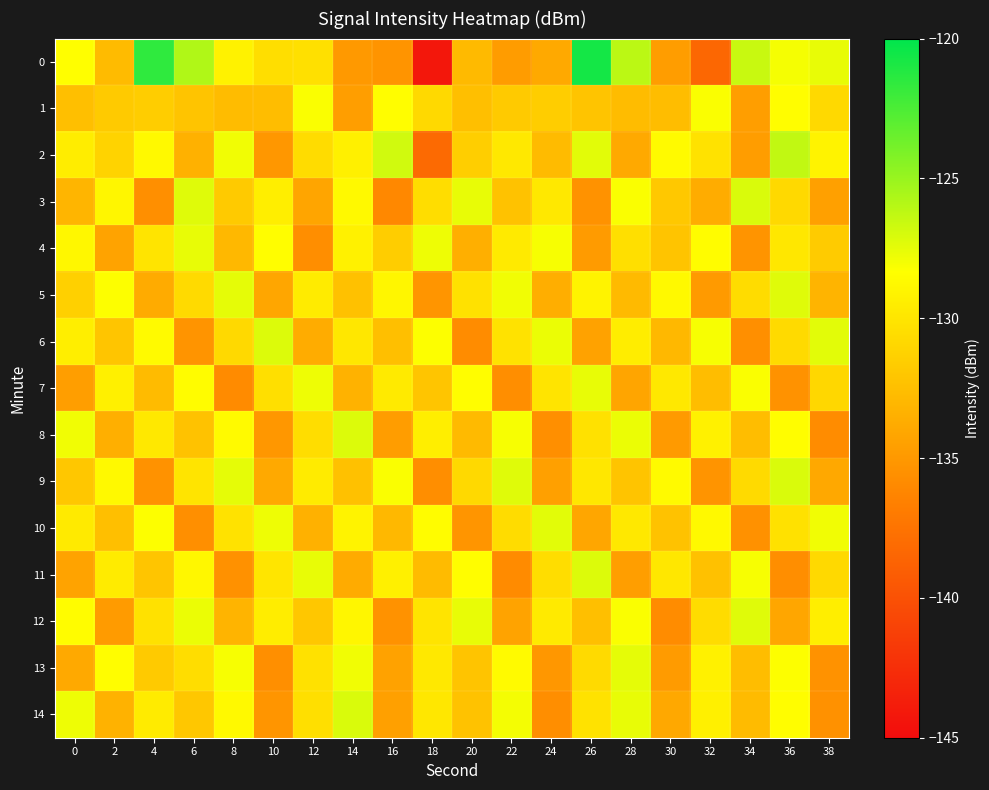

Reading left to right, extract all data points from this chart.

0: 0=-128.4	2=-132.8	4=-121.6	6=-125.8	8=-129.1	10=-130.5	12=-130.3	14=-135.0	16=-135.3	18=-144.2	20=-132.8	22=-134.8	24=-133.9	26=-120.7	28=-126.1	30=-134.7	32=-138.4	34=-126.6	36=-128.0	38=-127.6
1: 0=-132.5	2=-131.8	4=-131.6	6=-132.1	8=-132.7	10=-132.6	12=-128.2	14=-134.6	16=-128.4	18=-130.8	20=-132.5	22=-131.8	24=-131.6	26=-132.1	28=-132.7	30=-132.6	32=-128.2	34=-134.6	36=-128.4	38=-130.8
2: 0=-129.5	2=-131.2	4=-128.7	6=-133.4	8=-127.9	10=-135.1	12=-130.6	14=-129.3	16=-126.8	18=-138.2	20=-131.5	22=-129.8	24=-132.7	26=-127.4	28=-133.9	30=-128.6	32=-130.2	34=-134.7	36=-126.3	38=-129.1
3: 0=-133.1	2=-128.9	4=-135.6	6=-127.3	8=-131.8	10=-129.4	12=-134.2	14=-128.7	16=-136.1	18=-130.5	20=-127.6	22=-132.3	24=-129.8	26=-135.4	28=-128.2	30=-131.9	32=-133.7	34=-127.1	36=-130.8	38=-134.5
4: 0=-128.8	2=-134.3	4=-130.1	6=-127.6	8=-132.9	10=-128.4	12=-135.7	14=-129.2	16=-131.6	18=-127.8	20=-133.5	22=-129.7	24=-128.1	26=-134.8	28=-130.4	30=-132.2	32=-128.5	34=-135.3	36=-129.9	38=-131.7
5: 0=-131.4	2=-128.3	4=-133.8	6=-130.7	8=-127.5	10=-134.1	12=-129.6	14=-132.4	16=-128.9	18=-135.2	20=-130.3	22=-127.9	24=-133.6	26=-129.1	28=-132.8	30=-128.7	32=-134.9	34=-130.6	36=-127.3	38=-133.2
6: 0=-129.4	2=-132.1	4=-128.6	6=-135.3	8=-130.8	10=-127.2	12=-133.7	14=-129.9	16=-132.5	18=-128.3	20=-135.8	22=-130.2	24=-127.7	26=-134.4	28=-129.5	30=-132.9	32=-128.1	34=-135.6	36=-130.7	38=-127.4
7: 0=-134.6	2=-129.3	4=-132.7	6=-128.5	8=-135.9	10=-130.4	12=-127.8	14=-133.3	16=-129.7	18=-132.1	20=-128.4	22=-135.7	24=-130.1	26=-127.6	28=-134.2	30=-129.8	32=-132.6	34=-128.2	36=-135.4	38=-130.9
8: 0=-127.9	2=-133.5	4=-129.8	6=-132.3	8=-128.6	10=-135.1	12=-130.5	14=-127.2	16=-134.7	18=-129.4	20=-132.8	22=-128.1	24=-135.6	26=-130.3	28=-127.7	30=-134.9	32=-129.2	34=-132.6	36=-128.4	38=-135.8
9: 0=-132.0	2=-128.7	4=-135.4	6=-130.1	8=-127.5	10=-133.9	12=-129.6	14=-132.4	16=-128.2	18=-135.7	20=-130.8	22=-127.3	24=-134.5	26=-129.9	28=-132.2	30=-128.6	32=-135.3	34=-130.7	36=-127.1	38=-134.0
10: 0=-129.7	2=-132.5	4=-128.3	6=-135.6	8=-130.2	10=-127.8	12=-133.4	14=-129.1	16=-132.9	18=-128.5	20=-135.2	22=-130.6	24=-127.4	26=-134.1	28=-129.8	30=-132.3	32=-128.7	34=-135.5	36=-130.3	38=-127.9
11: 0=-134.3	2=-129.6	4=-132.1	6=-128.8	8=-135.5	10=-130.0	12=-127.6	14=-133.8	16=-129.3	18=-132.7	20=-128.4	22=-135.9	24=-130.5	26=-127.2	28=-134.6	30=-129.9	32=-132.4	34=-128.1	36=-135.7	38=-130.8
12: 0=-128.5	2=-134.8	4=-130.3	6=-127.7	8=-133.2	10=-129.5	12=-132.0	14=-128.9	16=-135.4	18=-130.1	20=-127.6	22=-134.3	24=-129.7	26=-132.5	28=-128.2	30=-135.8	32=-130.6	34=-127.3	36=-134.1	38=-129.4
13: 0=-133.9	2=-128.4	4=-131.8	6=-130.5	8=-128.1	10=-135.6	12=-130.3	14=-127.9	16=-134.4	18=-129.8	20=-132.2	22=-128.6	24=-135.1	26=-130.7	28=-127.5	30=-134.8	32=-129.2	34=-132.6	36=-128.3	38=-135.4
14: 0=-127.8	2=-133.3	4=-129.6	6=-132.0	8=-128.7	10=-135.2	12=-130.4	14=-127.1	16=-134.5	18=-129.9	20=-132.3	22=-128.0	24=-135.7	26=-130.2	28=-127.6	30=-134.0	32=-129.3	34=-132.7	36=-128.4	38=-135.5